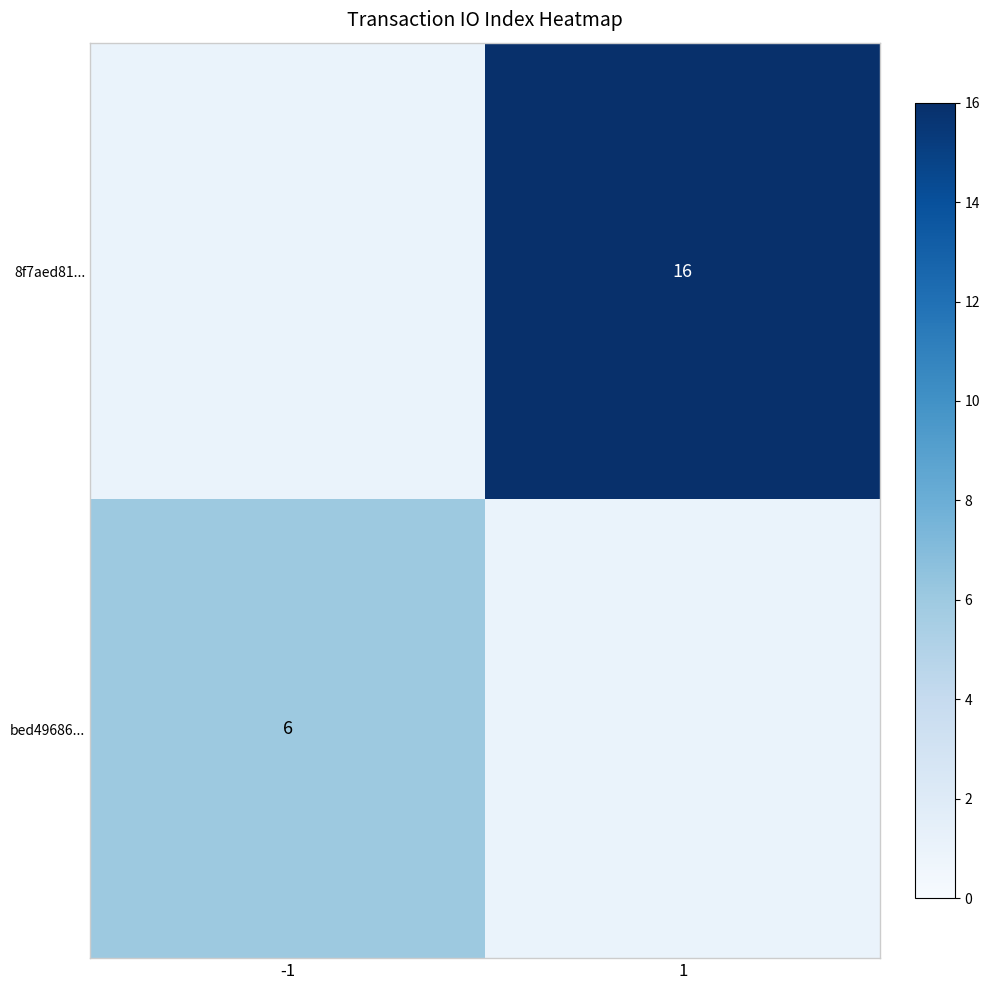

True or false: bed49686... has a value of 6 at -1.

True